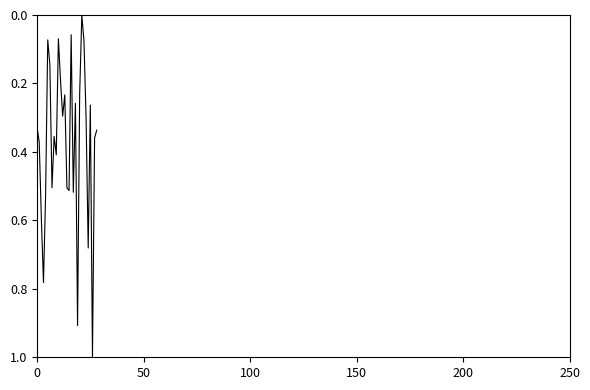

What is the maximum value shown in the chart?

1.0